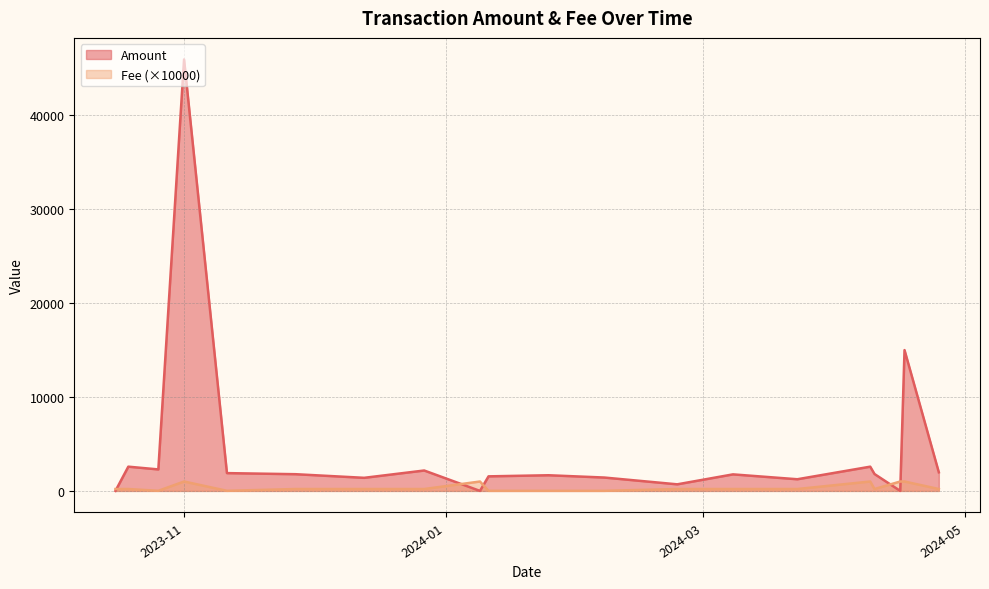

Which series has the largest range (max minus min)?

Amount